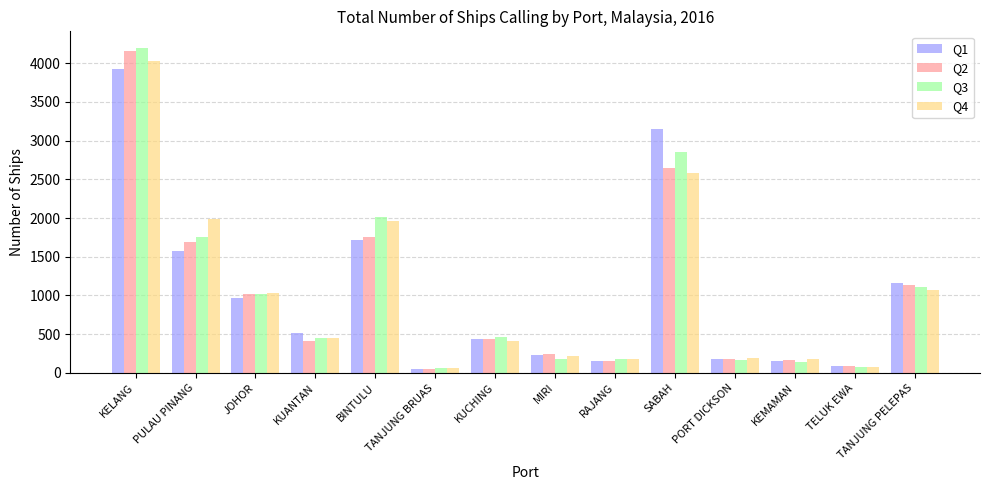

What is the difference between the maximum and minimum values in the Q3 series?

4143